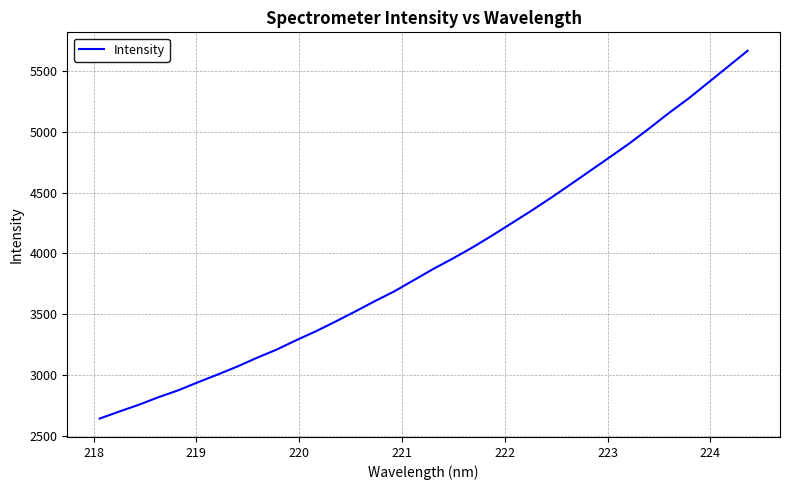

What is the maximum value shown in the chart?

5670.1